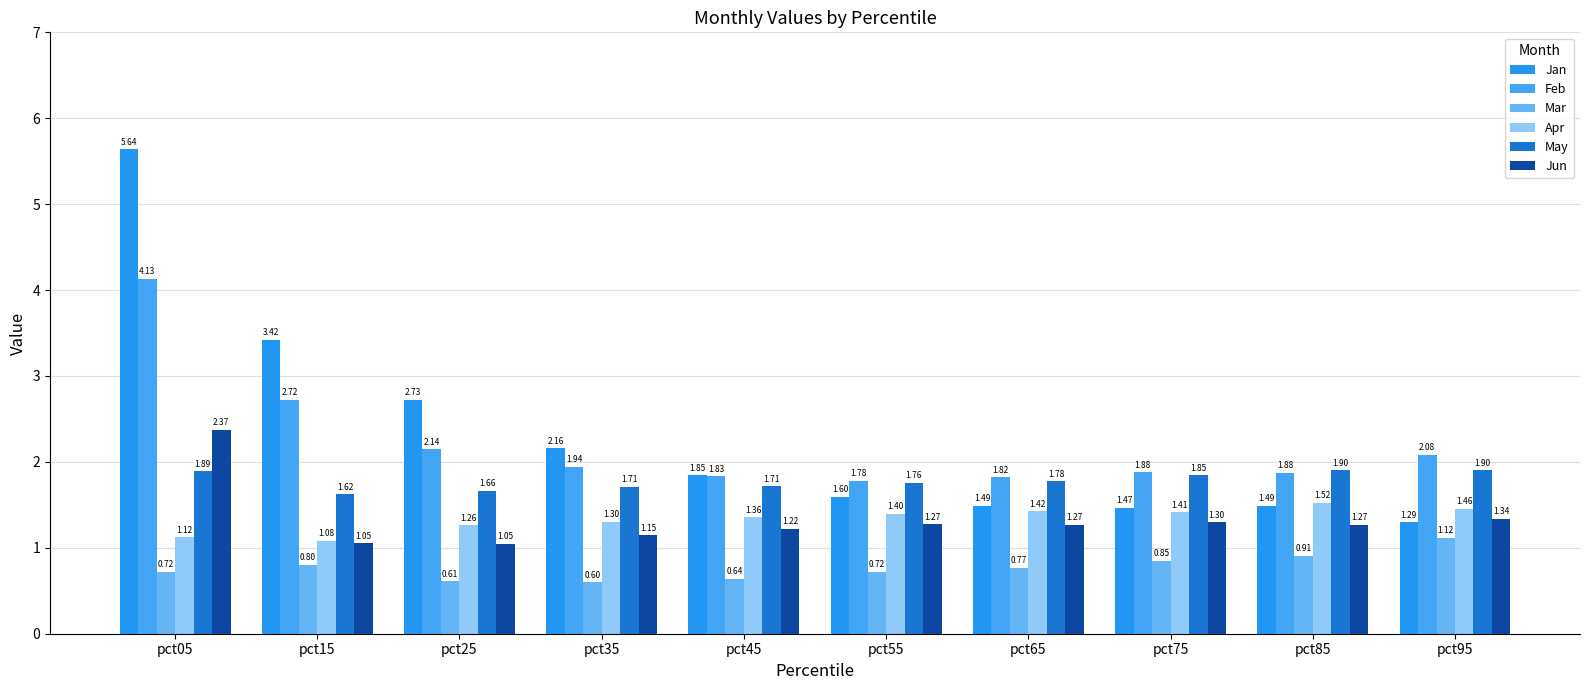

What is the smallest value displayed?

0.6